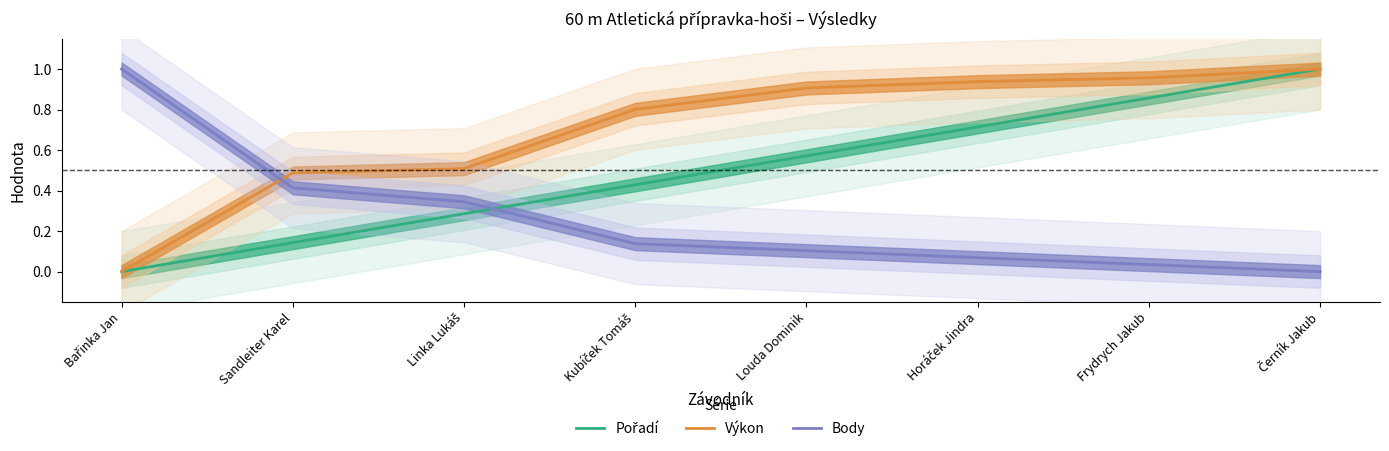

What is the label of the 5th point from the right?

Kubíček Tomáš